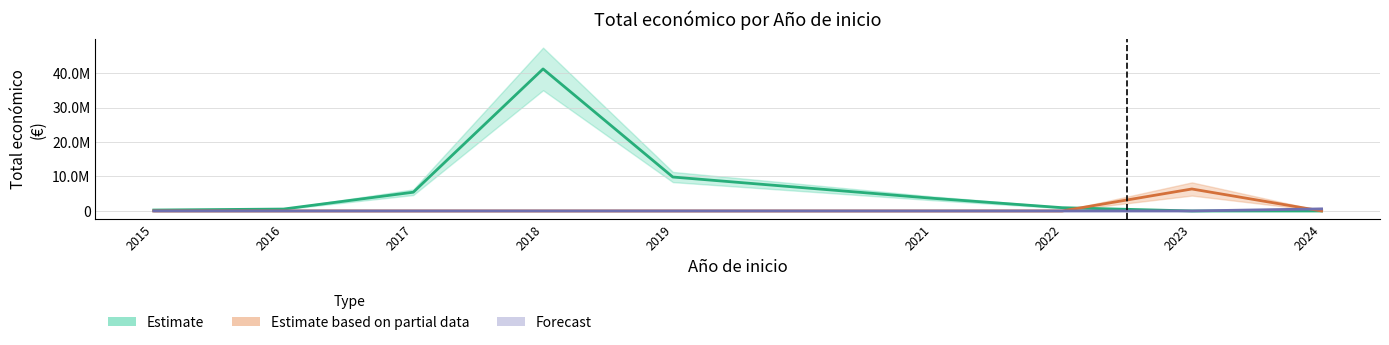

What are all the series names shown in the legend?

Estimate, Estimate based on partial data, Forecast